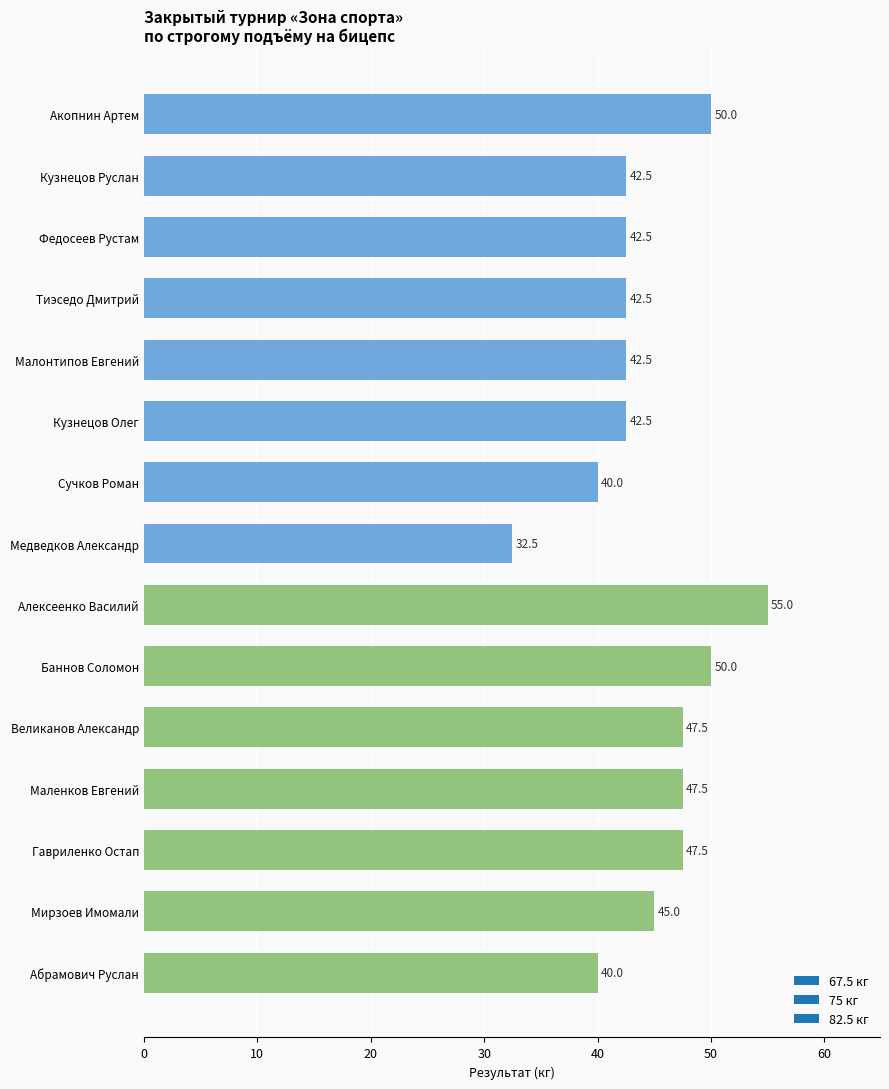

The value at Абрамович Руслан is 55.2. True or false?

False